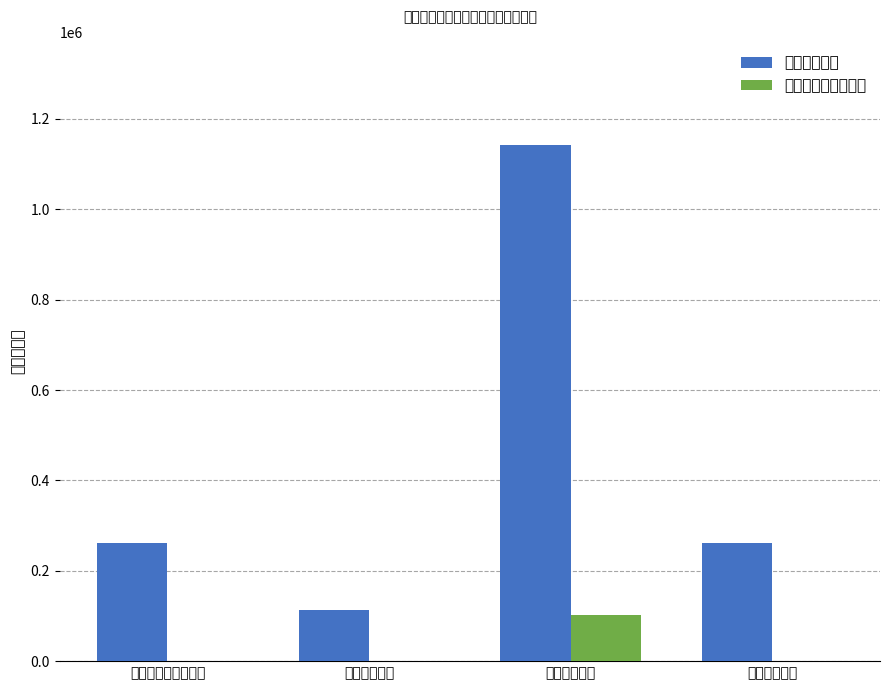

What is the difference between the maximum and minimum values in the 工资福利支出 series?

1027900